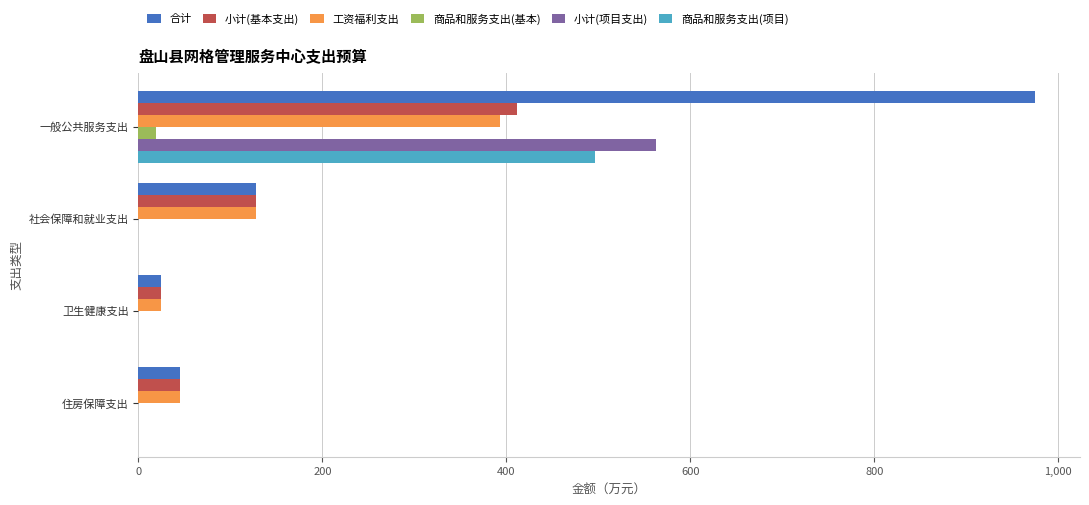

At which label does 合计 reach its peak?

一般公共服务支出